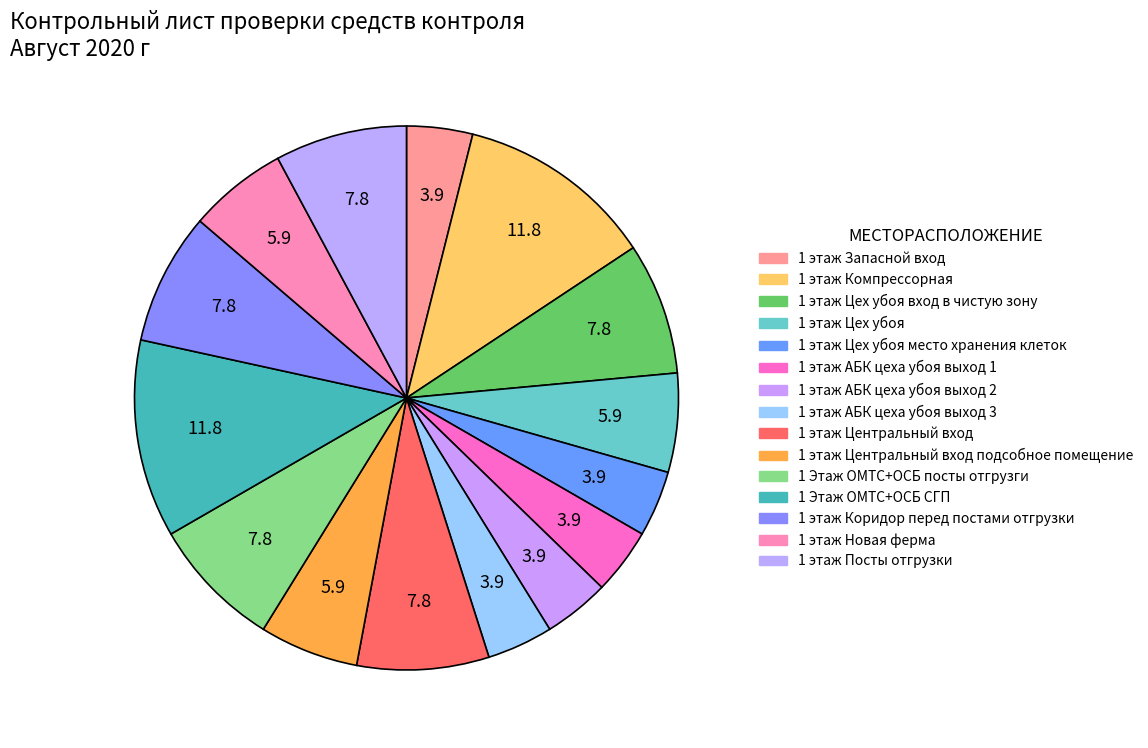

Which category has the biggest portion of the pie?

1 этаж Компрессорная